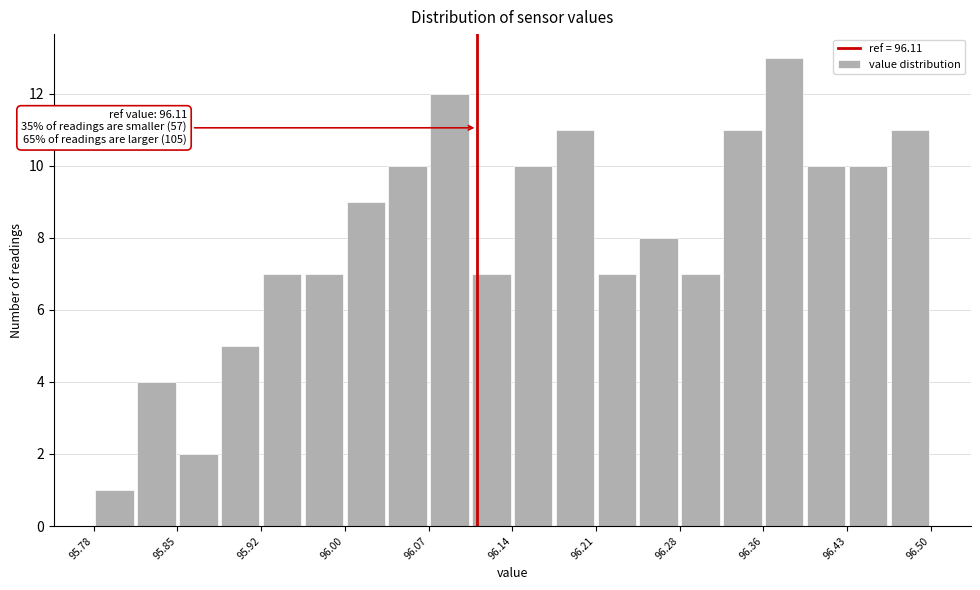

Read against the x-axis, roughly where is the centre of the tallest bar?

96.37